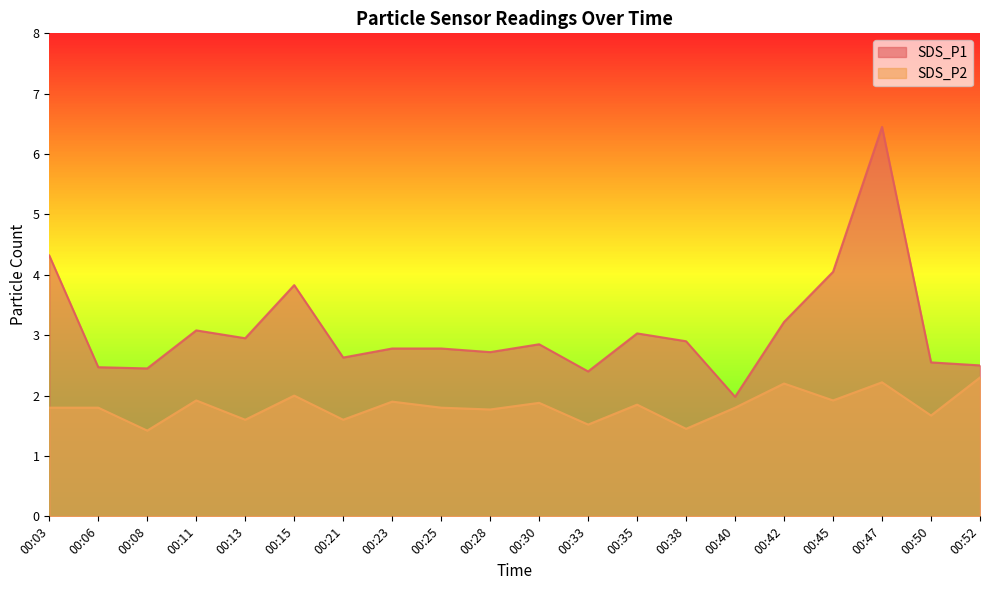

List the labels in order of SDS_P1 value, largest first.

00:47, 00:03, 00:45, 00:15, 00:42, 00:11, 00:35, 00:13, 00:38, 00:30, 00:23, 00:25, 00:28, 00:21, 00:50, 00:52, 00:06, 00:08, 00:33, 00:40